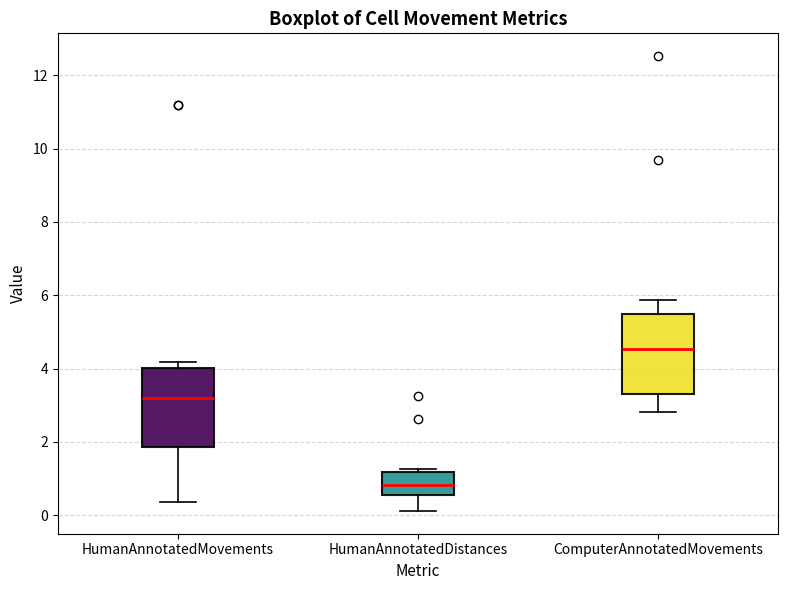

Reading left to right, read every box against the y-axis: the position of its median line, the range the box covers, and the ends of its whiskers. The values are not printed on the chart, so give them approximately, as read against the axis.

HumanAnnotatedMovements: median 3.2, box 1.8 to 4.0, whiskers 0.4 to 4.2
HumanAnnotatedDistances: median 0.8, box 0.6 to 1.2, whiskers 0.2 to 1.2 (just above the box's upper edge)
ComputerAnnotatedMovements: median 4.6, box 3.4 to 5.4, whiskers 2.8 to 5.8